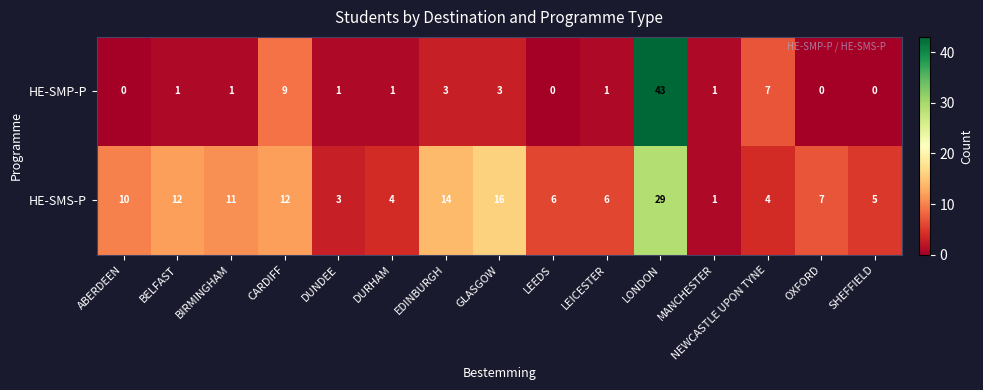

At which label is HE-SMP-P closest to 21?

CARDIFF